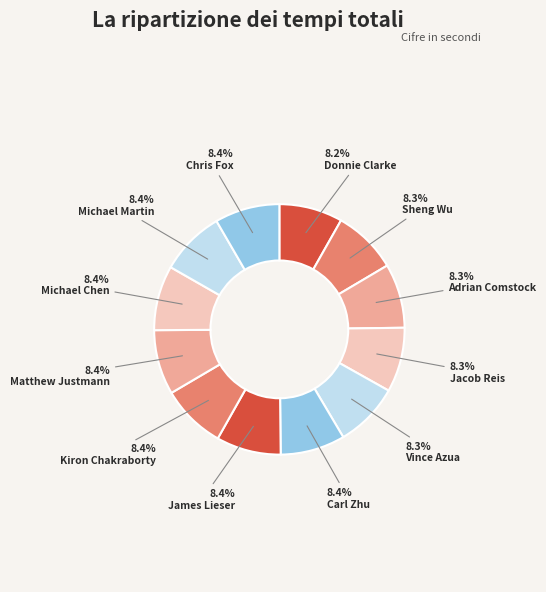

Count the number of slices in the pie.

12